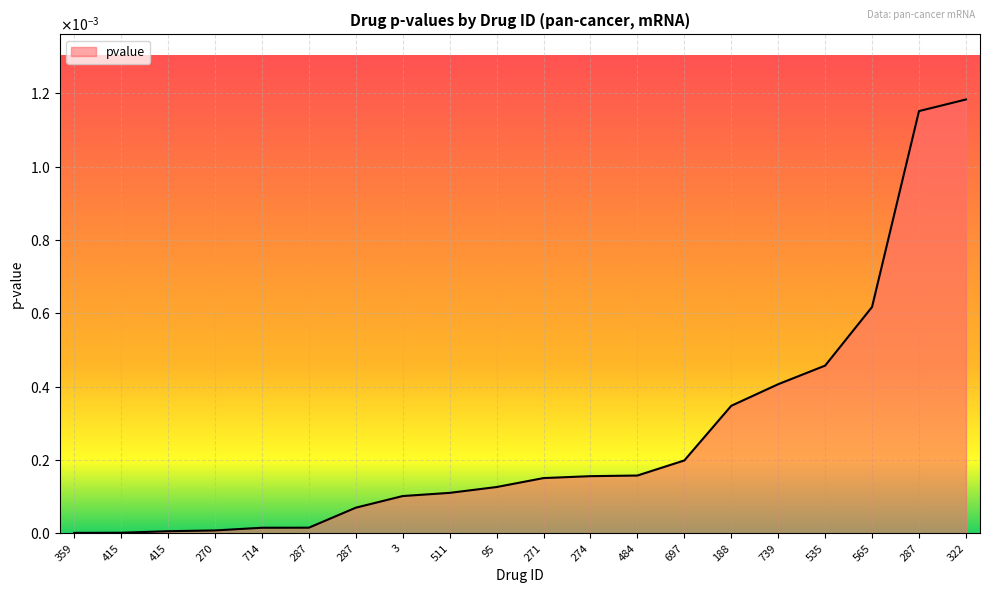

Does the chart display data point markers on the line(s)?

No